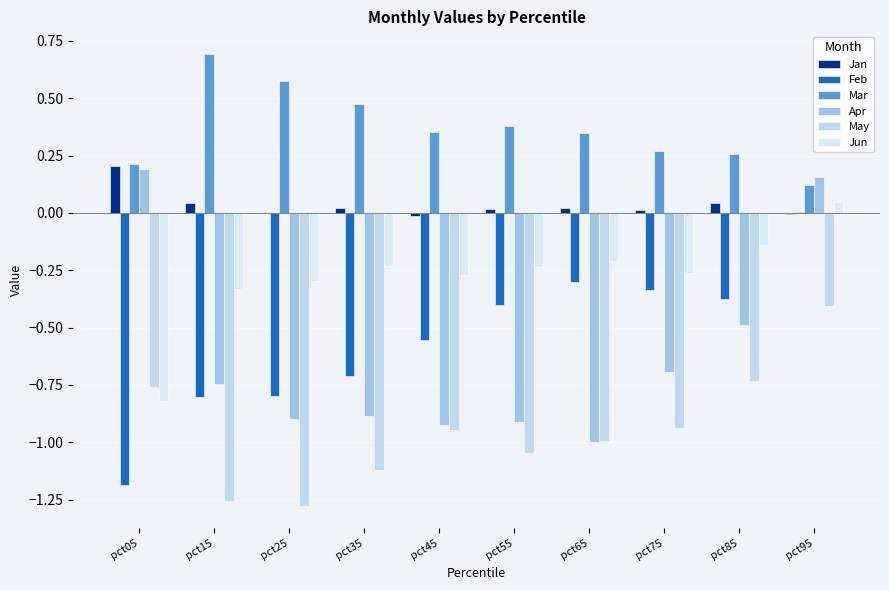

Which series has the largest total across all categories?

Mar